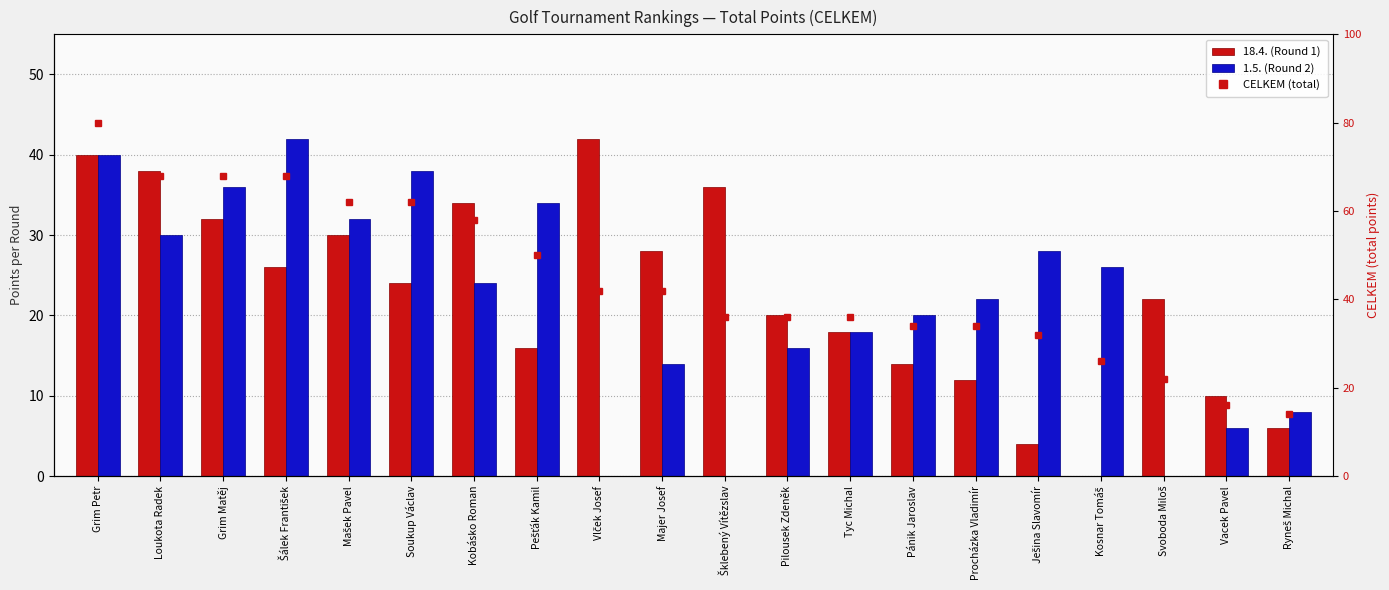

At which category is the sum across all series the highest?

Grim Petr